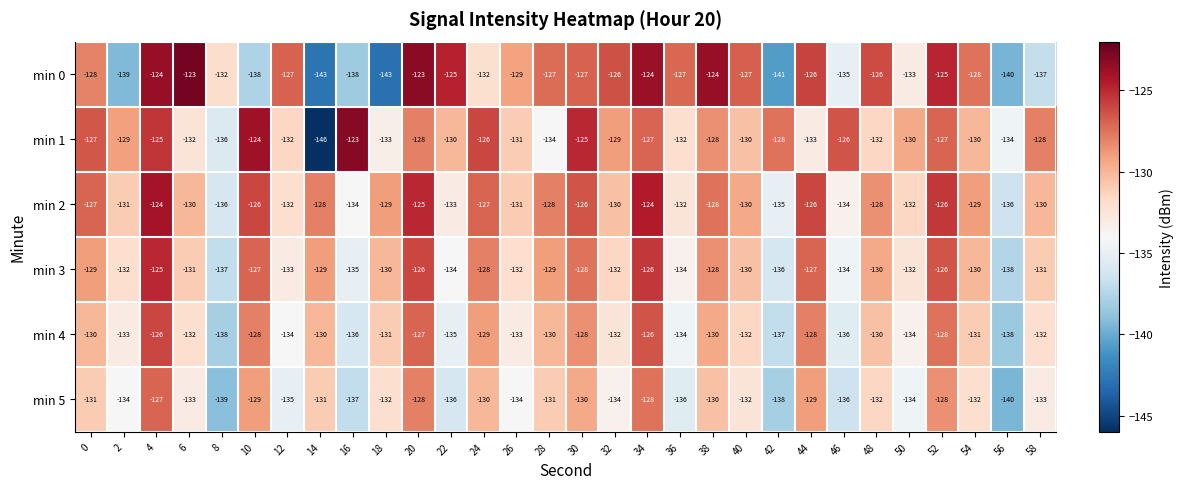

What value does the min 2 series have at 30?

-126